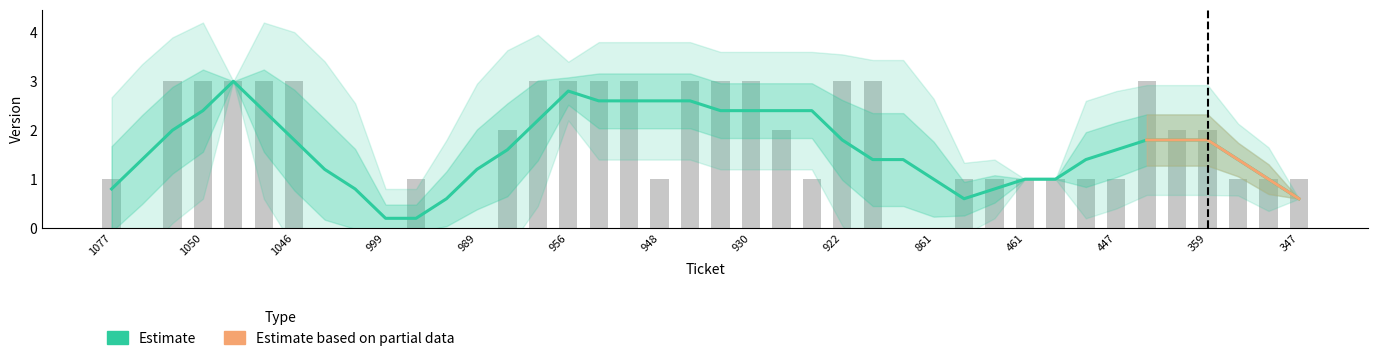

Is it true that the value at 970 is 4?

False